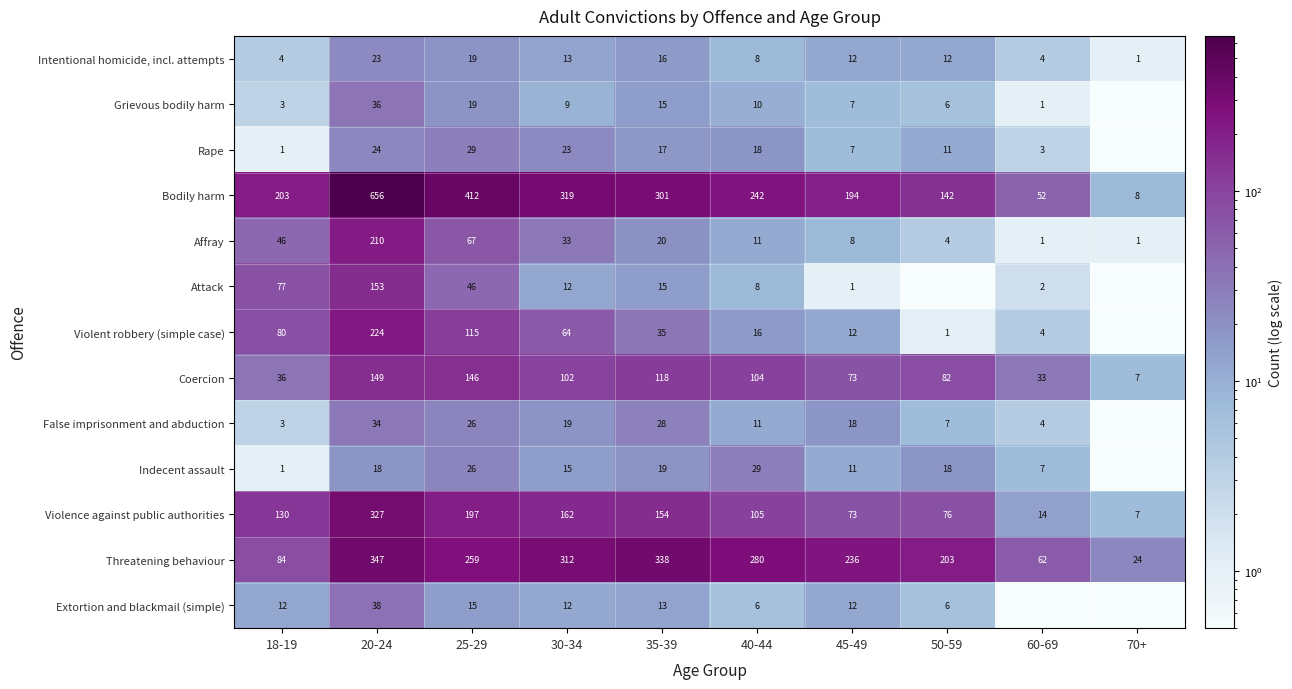

What is the spread (max minus min) of values at 25-29?

397.0